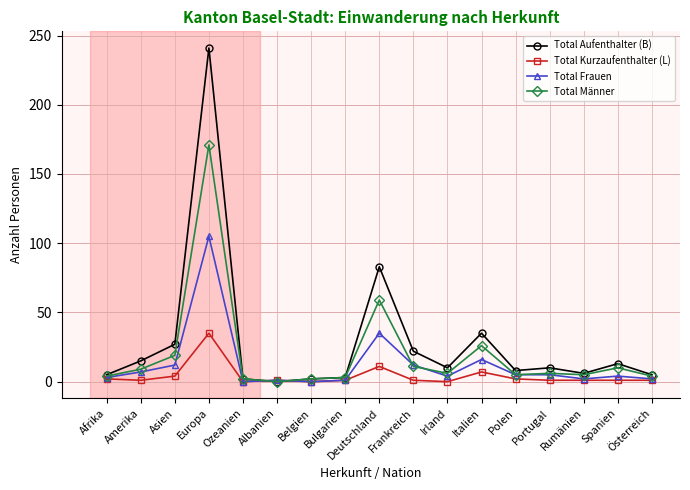

What is the maximum value shown in the chart?

241